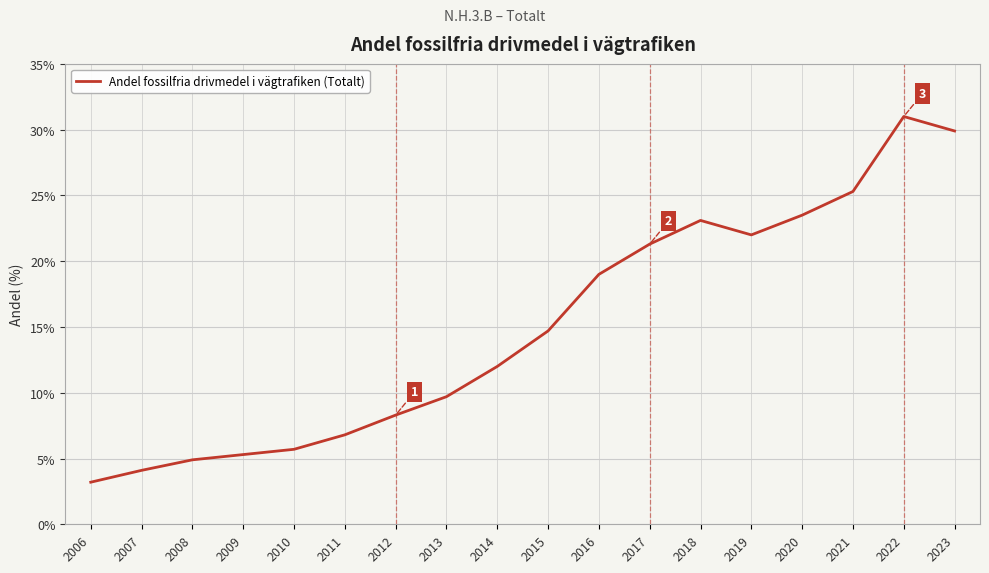

What is the change in value from 2009 to 2022?

+25.7